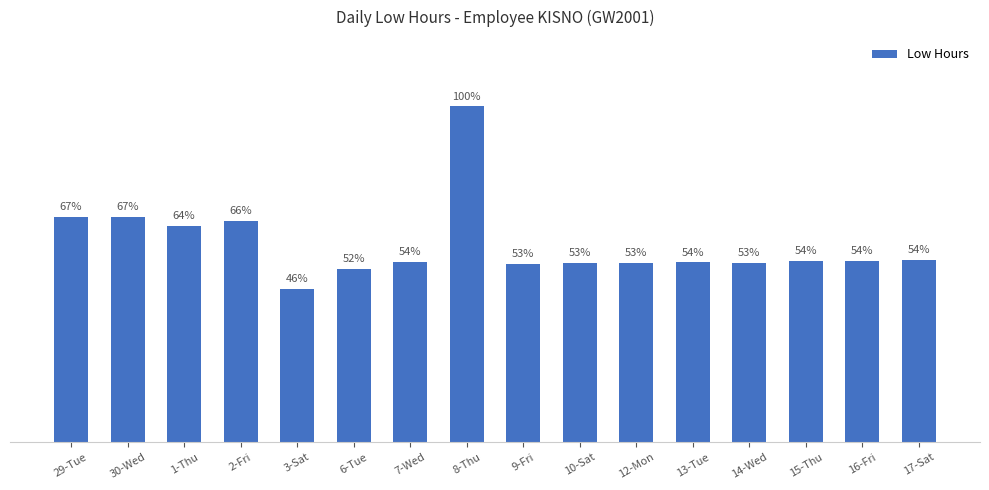

At which label does the data first exceed 11?

29-Tue